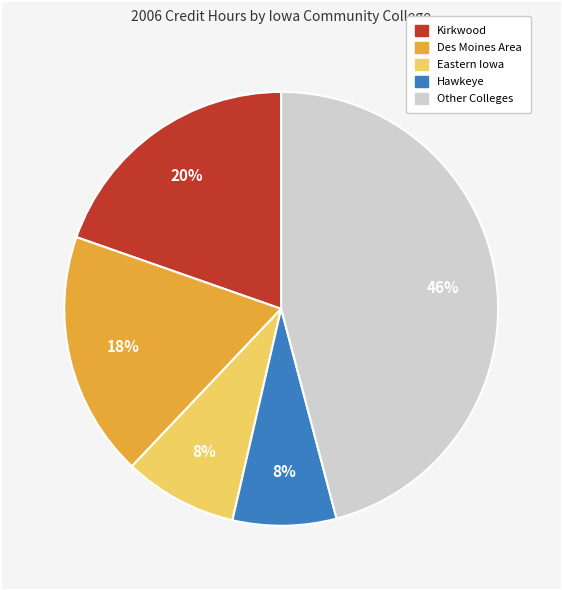

Approximately how many times larger is the value at Other Colleges compared to Kirkwood?

2.3